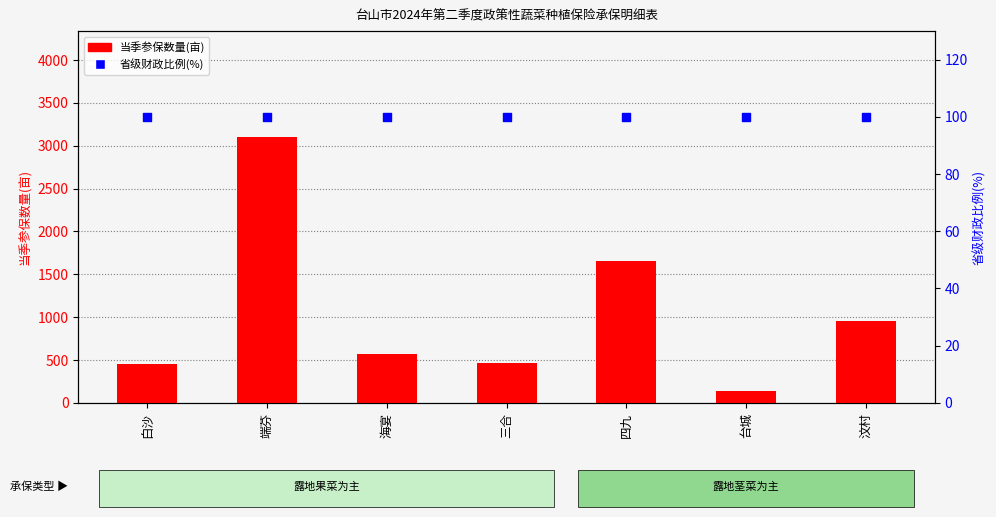

Which series has the largest total across all categories?

当季参保数量(亩)